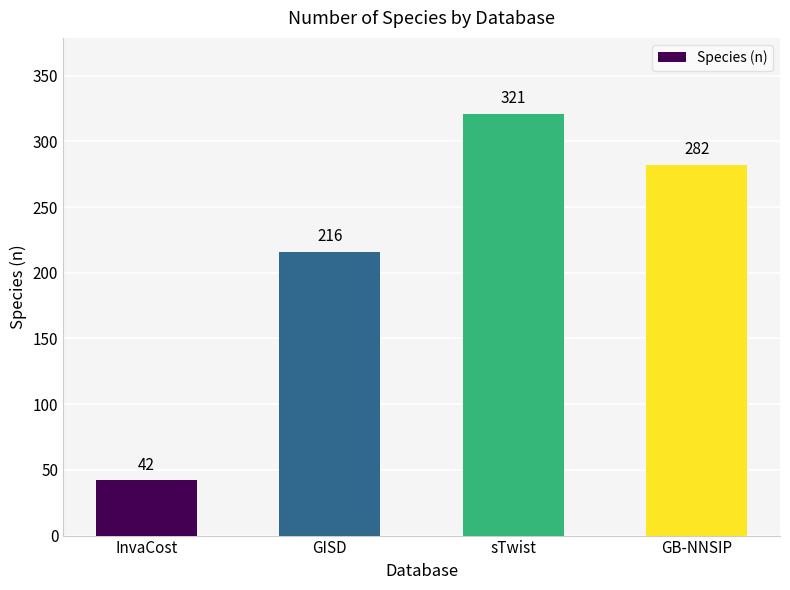

Which label corresponds to the largest value in the chart?

sTwist